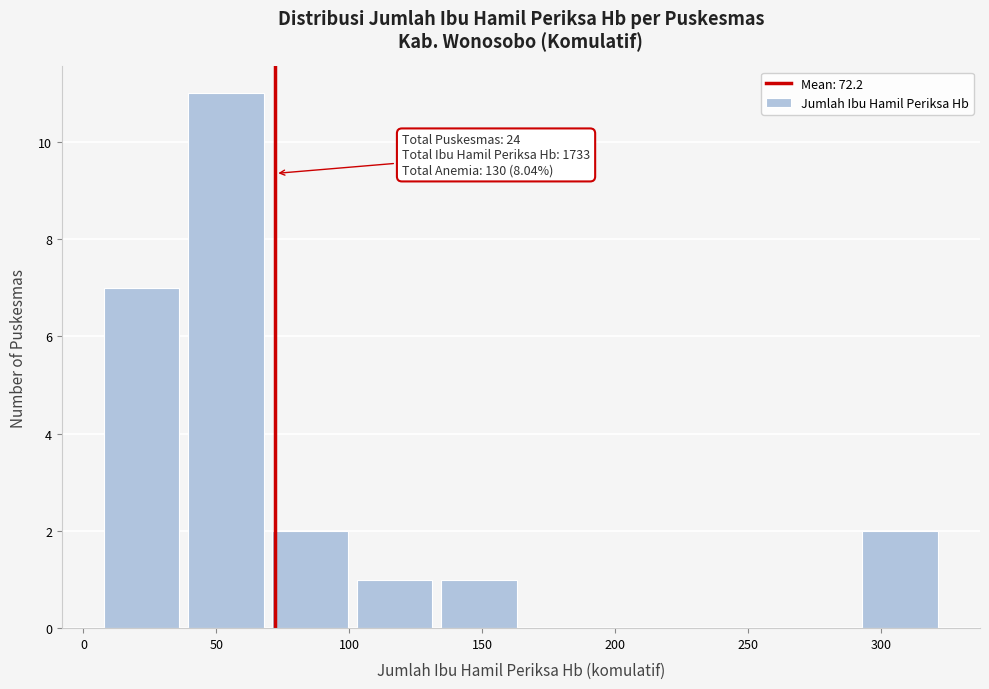

Over which range of the x-axis is the bar tallest?

40 to 70